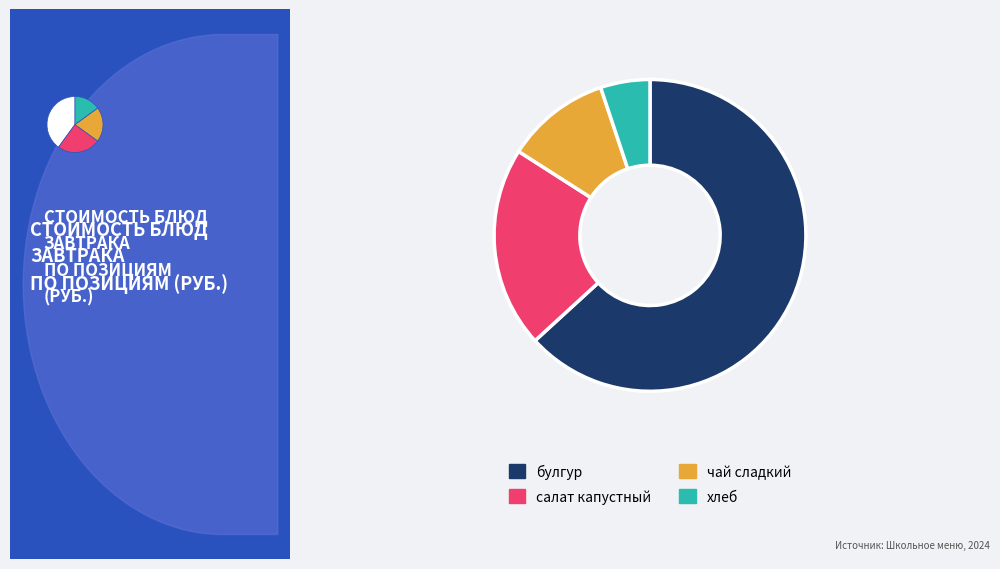

What is the total percentage of хлеб and салат капустный?

26.0%